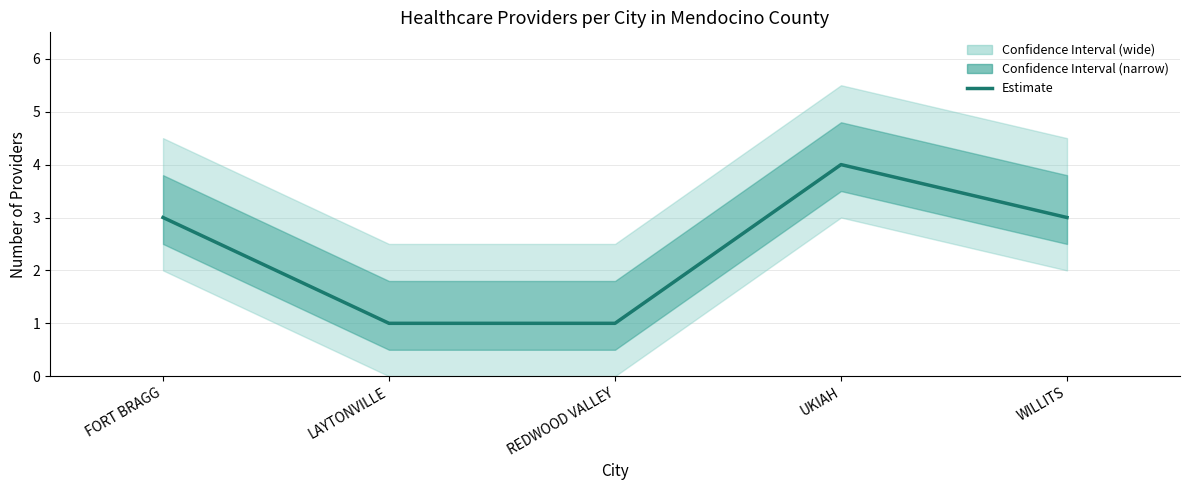

True or false: the data shows 0 at LAYTONVILLE.

False